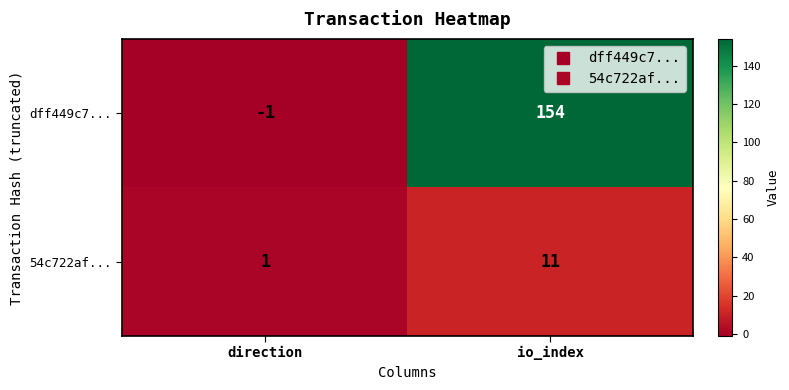

What is the difference between the highest and lowest values at io_index?

143